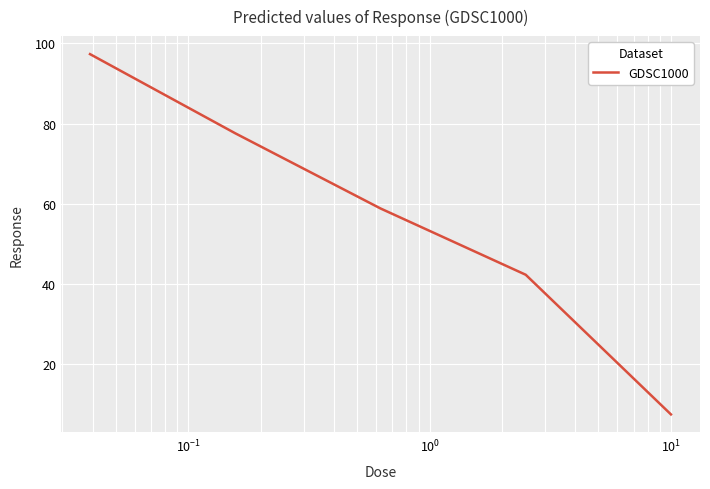

True or false: the data has more than 1 interior local peaks.

False